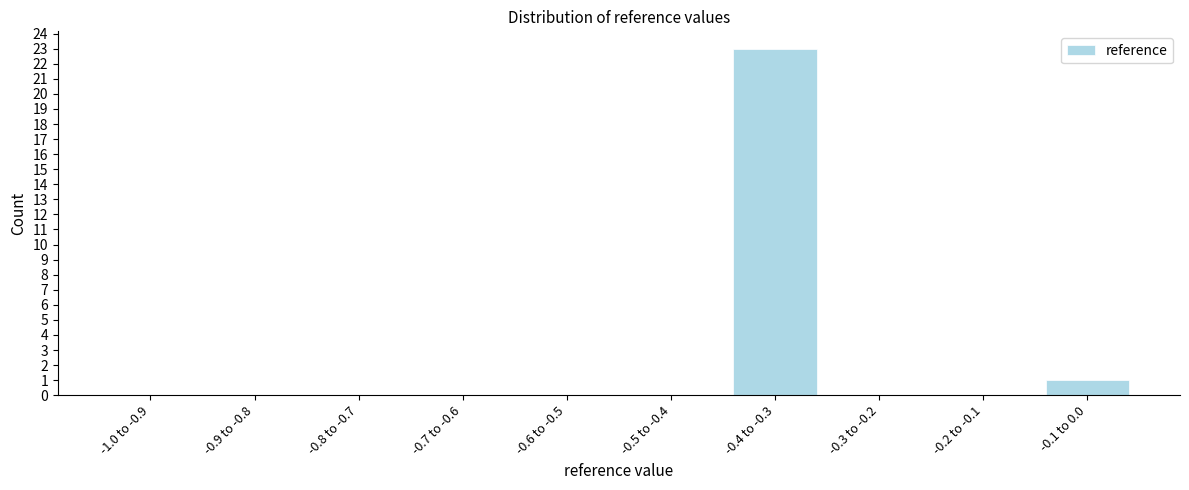

Reading right to left, what are all the values shown in this chart?

-0.1 to 0.0=1	-0.2 to -0.1=0	-0.3 to -0.2=0	-0.4 to -0.3=23	-0.5 to -0.4=0	-0.6 to -0.5=0	-0.7 to -0.6=0	-0.8 to -0.7=0	-0.9 to -0.8=0	-1.0 to -0.9=0